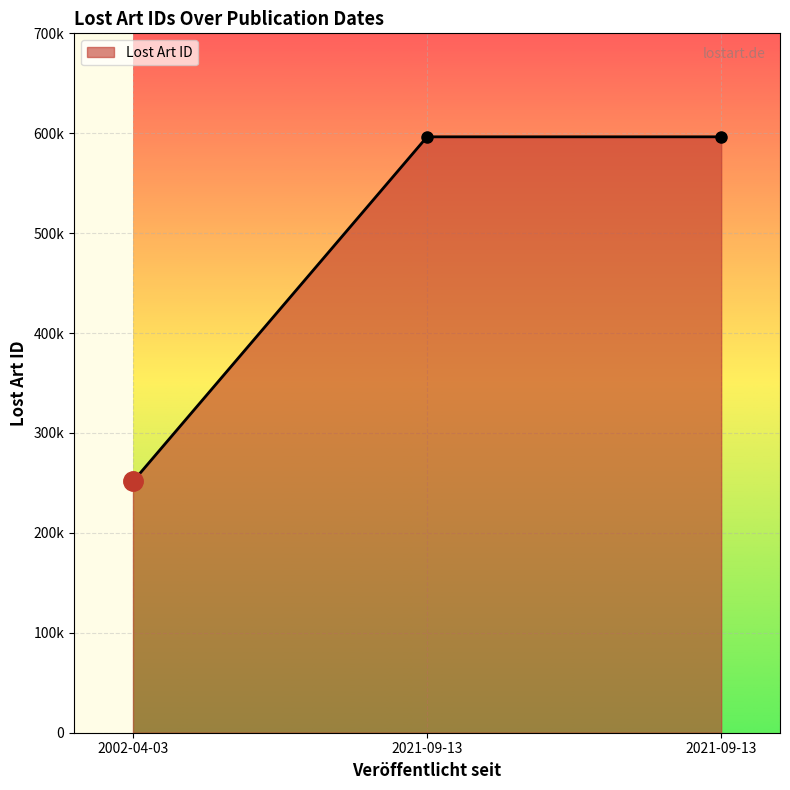

Reading left to right, transcribe all the data shown in this chart.

2002-04-03=251458	2021-09-13=596423	2021-09-13=596422